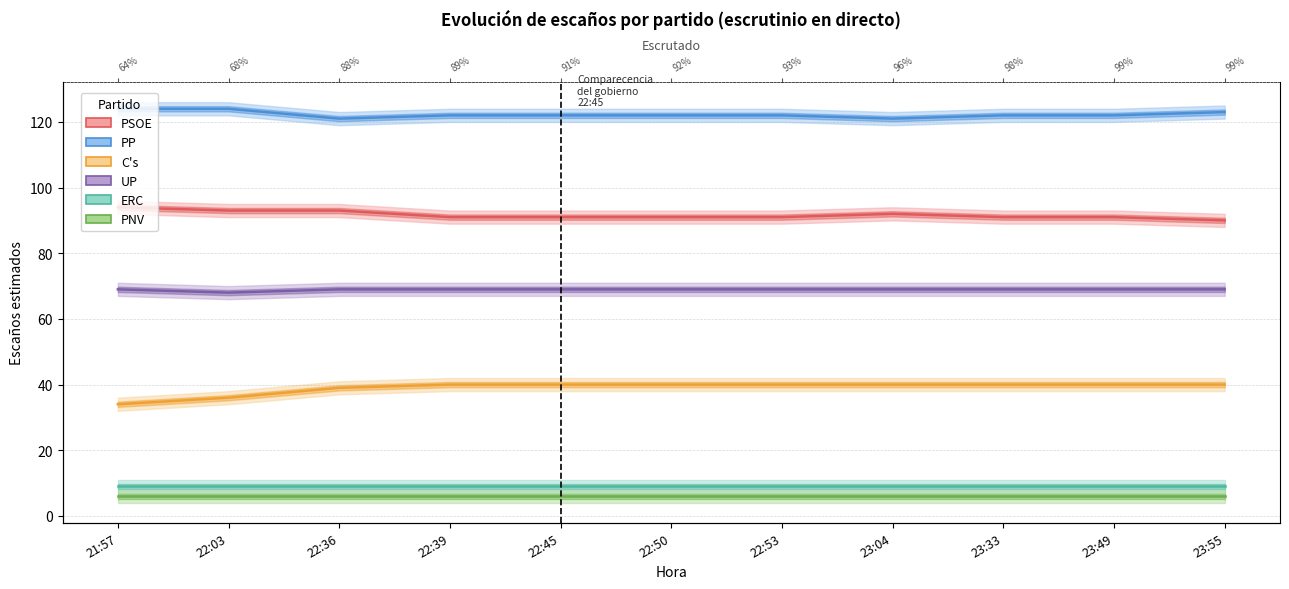

True or false: C's and UP cross at least once.

False